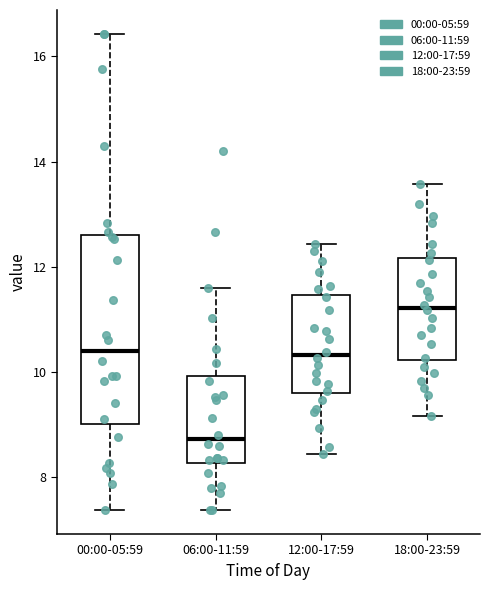

Reading left to right, read every box against the y-axis: the position of its median line, the range the box covers, and the ends of its whiskers. The values are not printed on the chart, so give them approximately, as read against the axis.

00:00-05:59: median 10.4, box 9.0 to 12.6, whiskers 7.4 to 16.4
06:00-11:59: median 8.8, box 8.2 to 10.0, whiskers 7.4 to 11.6
12:00-17:59: median 10.4, box 9.6 to 11.4, whiskers 8.4 to 12.4
18:00-23:59: median 11.2, box 10.2 to 12.2, whiskers 9.2 to 13.6